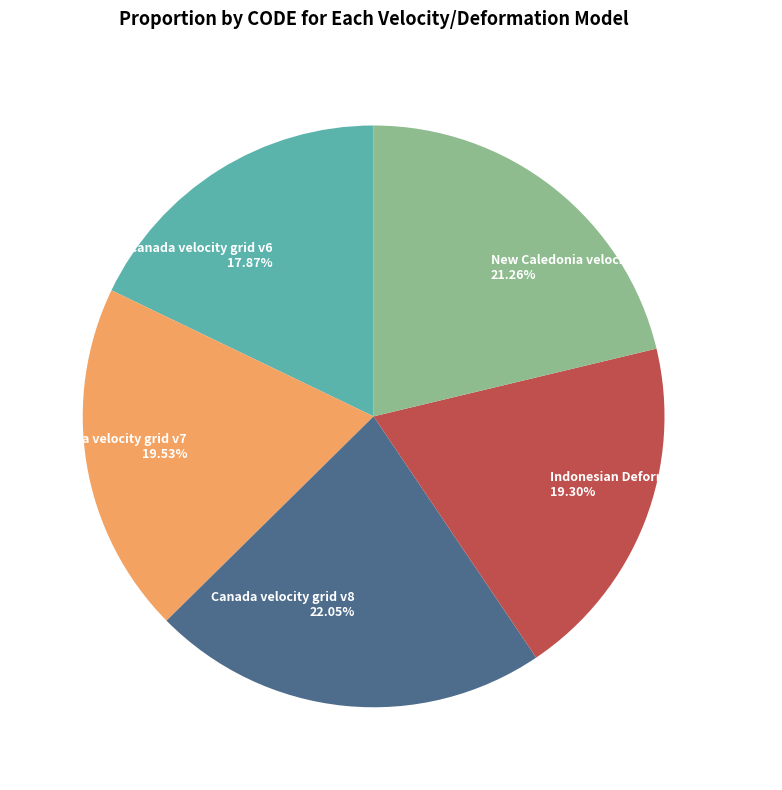

Count the number of slices in the pie.

5